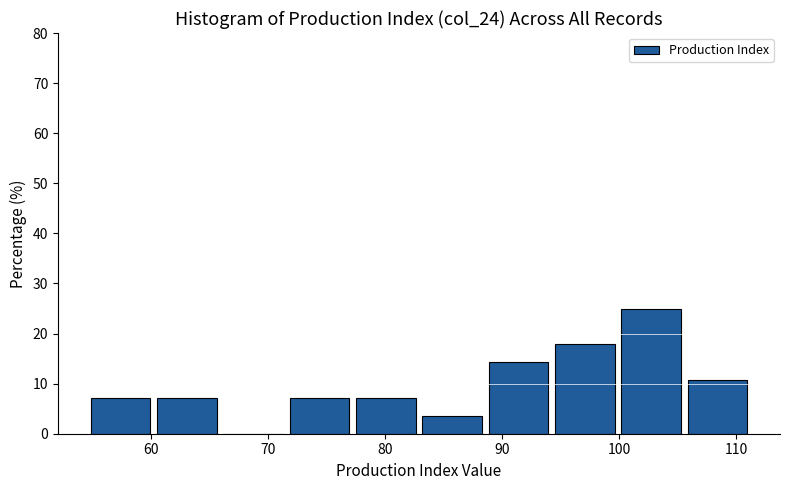

What is the height of the bar covering 61 to 66 on the x-axis? Neither the bar edges nor the heights are printed on the chart, so give them approximately, as read against the axes.

7